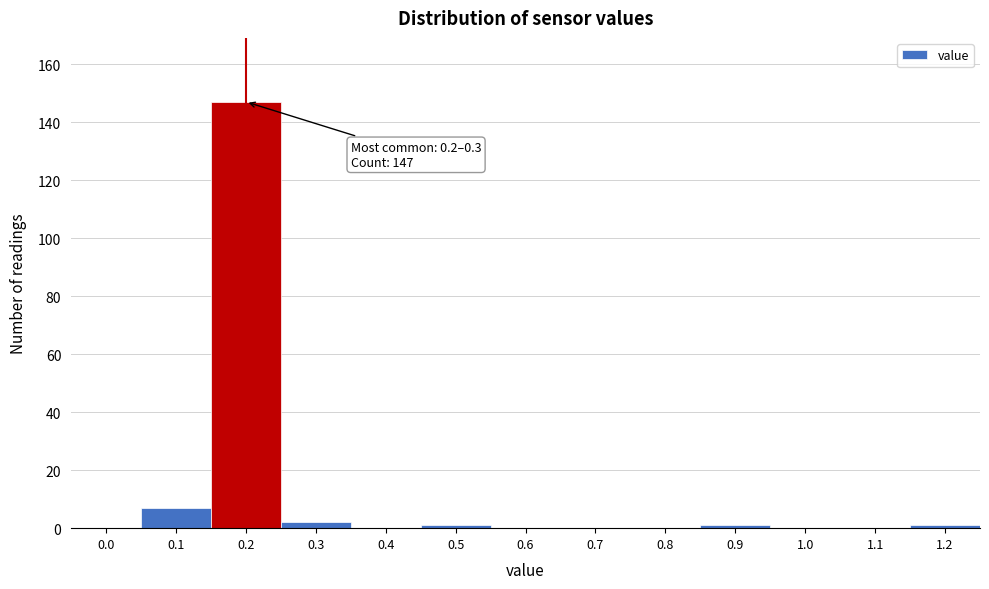

Reading left to right, what are all the values shown in this chart?

0.0=0	0.1=7	0.2=147	0.3=2	0.4=0	0.5=1	0.6=0	0.7=0	0.8=0	0.9=1	1.0=0	1.1=0	1.2=1